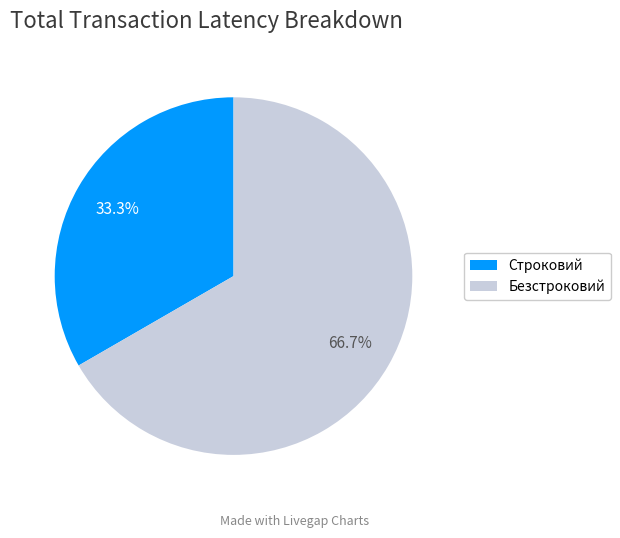

What is the ratio of the value at Безстроковий to the value at Строковий?

2.0